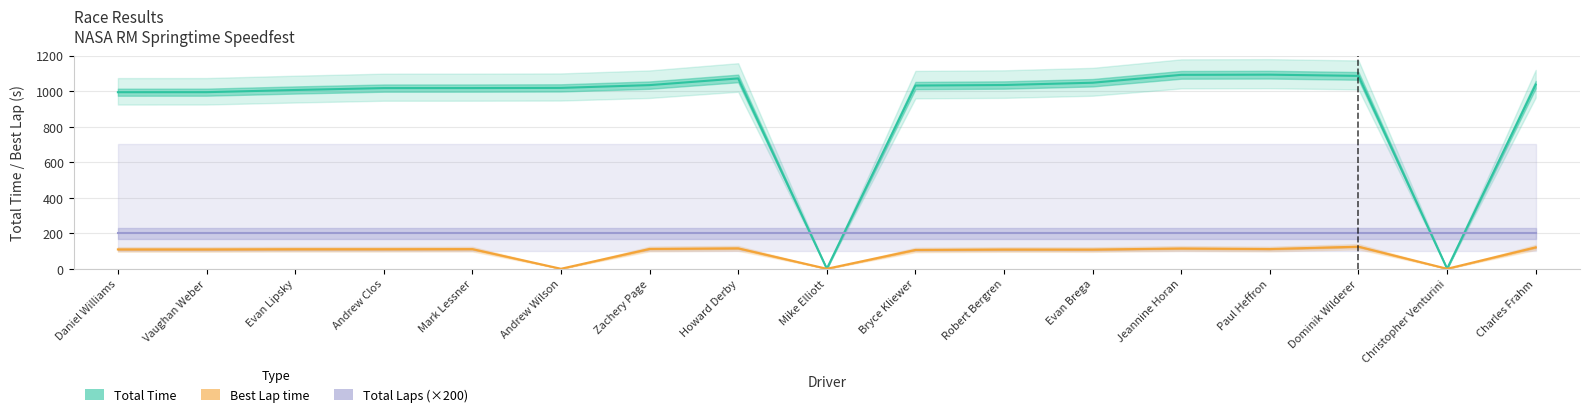

Rank the series by their maximum value, from lowest to highest.

Best Lap time, Total Laps (×200), Total Time